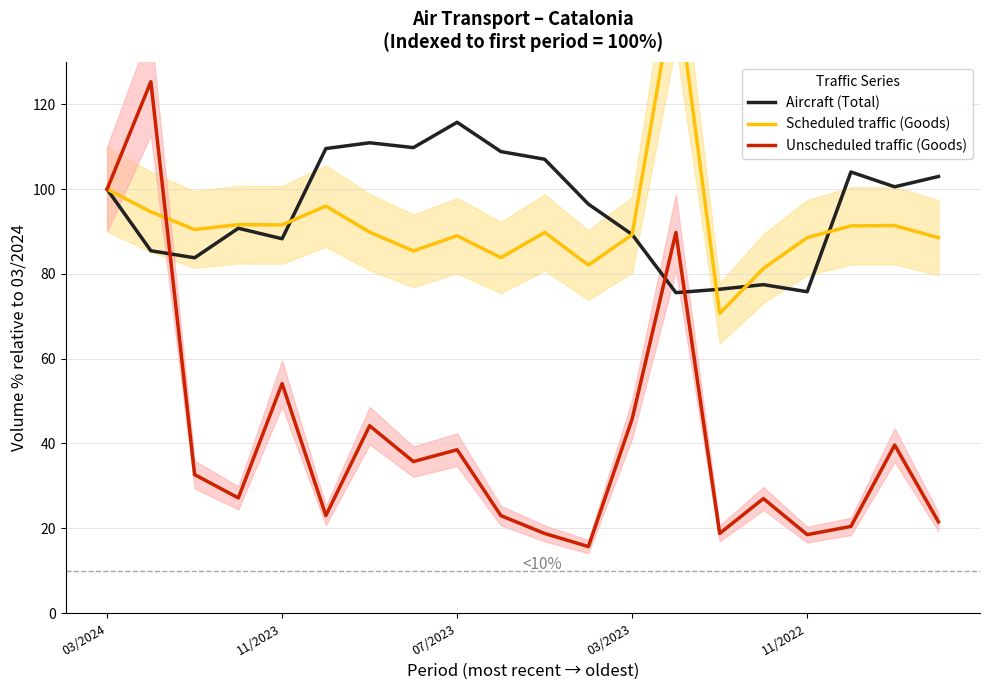

Is it true that Unscheduled traffic (Goods) equals 89.8 at 13?

True